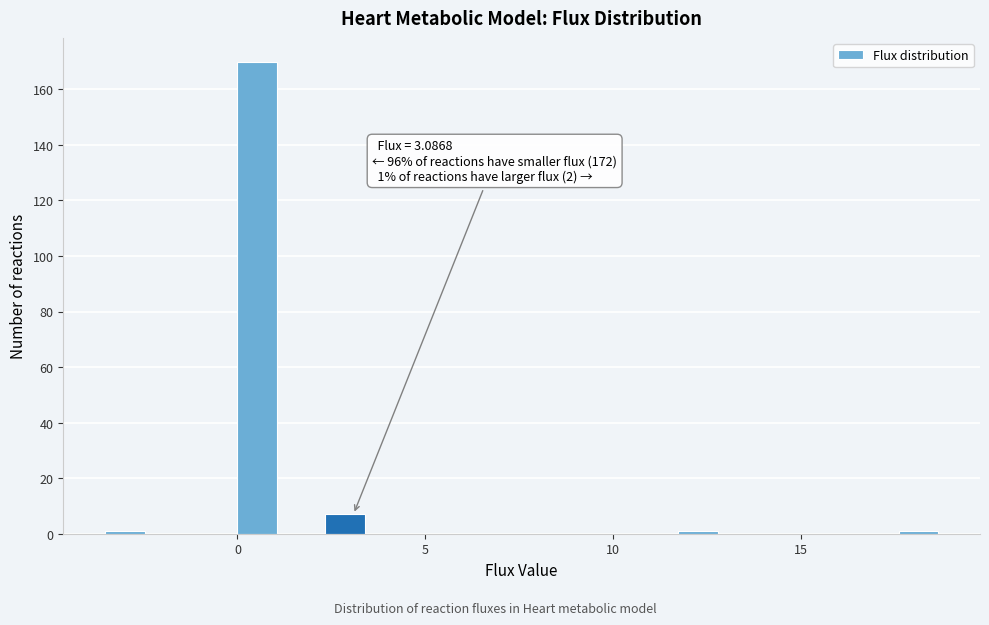

Around what value on the x-axis is the tallest bar? Give the approximate position of its centre, as read against the axis.

0.5